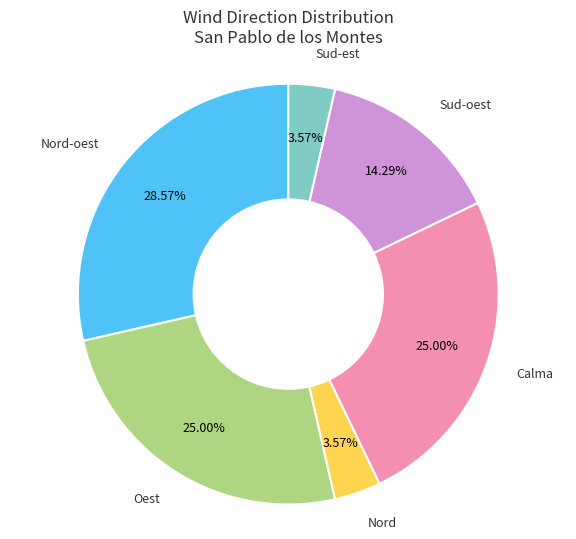

Is Oest the majority of the pie?

No